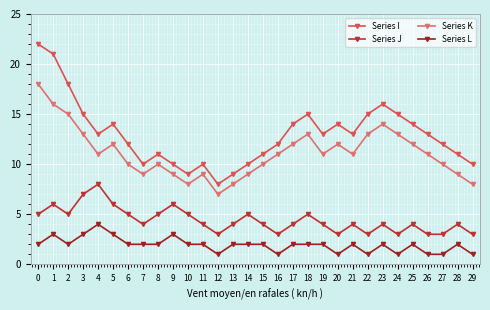

How many lines are shown in the chart?

4